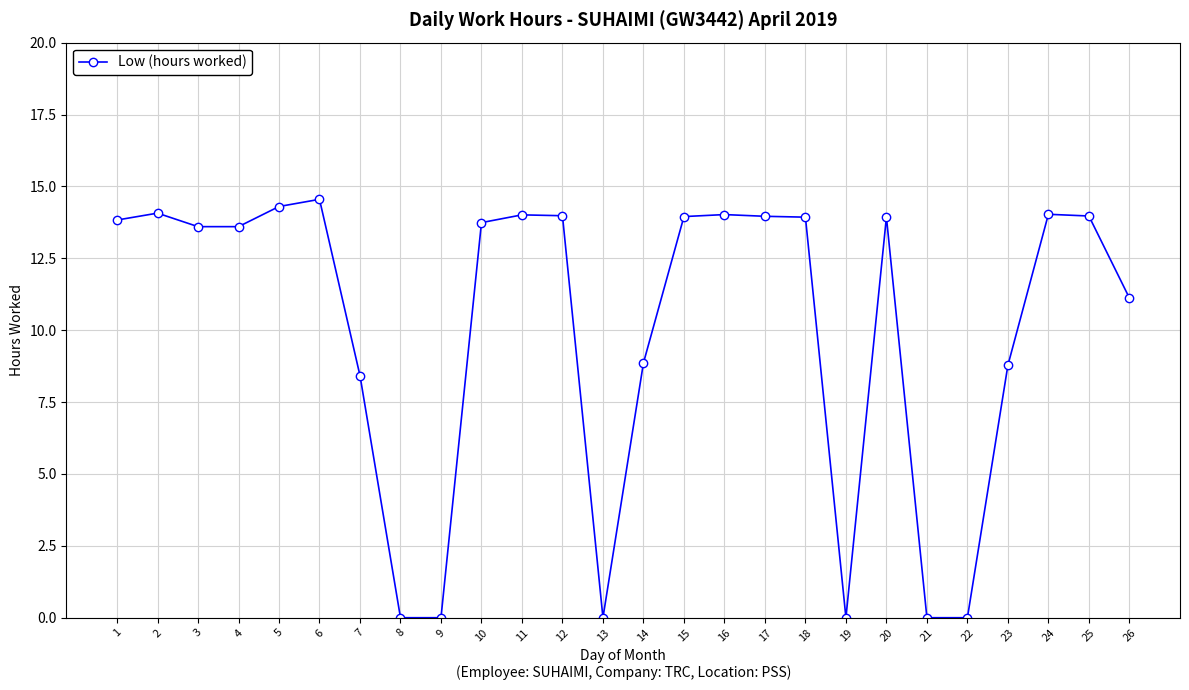

What is the value of the 17th point from the left?

14.0